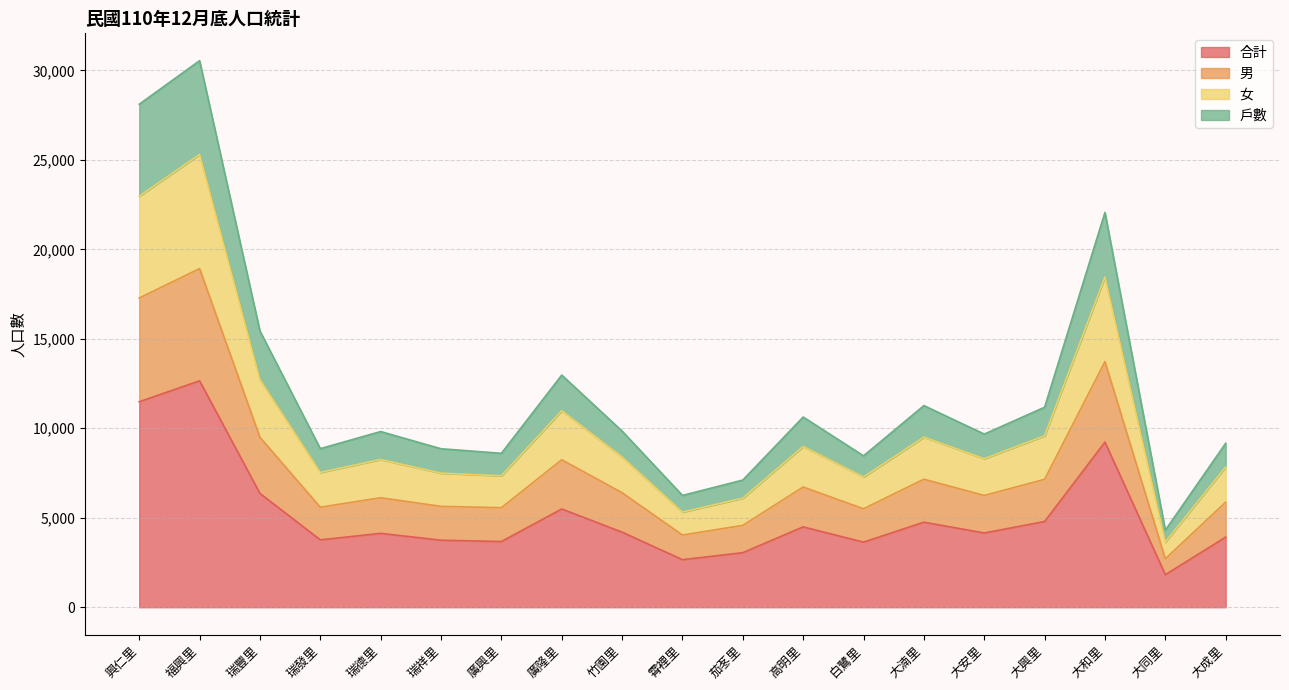

What are all the series names shown in the legend?

合計, 男, 女, 戶數